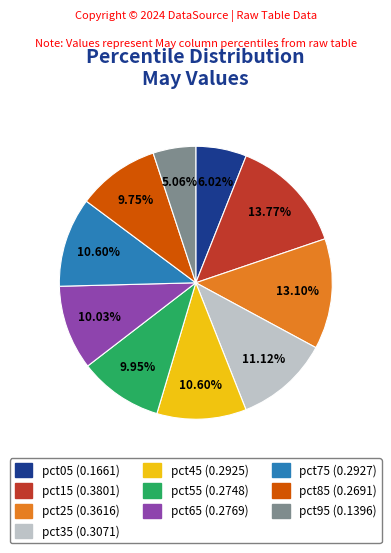

To the nearest percent, what is the difference between the largest and smallest slice percentages?

9%